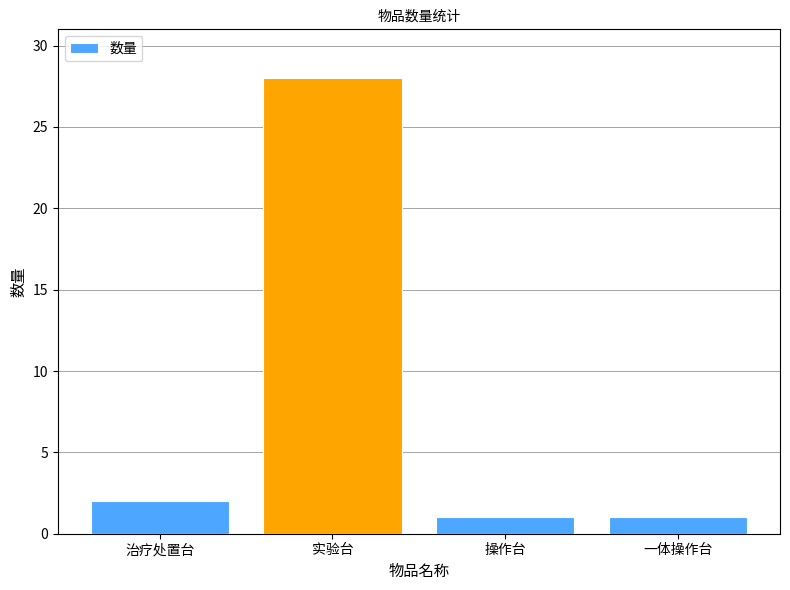

What is the change in value from 治疗处置台 to 实验台?

+26